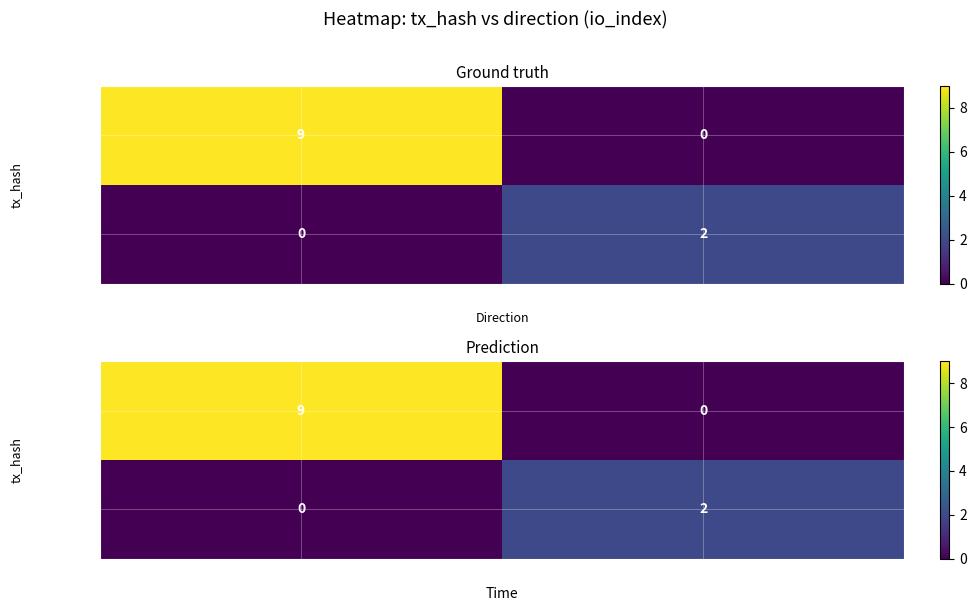

List the labels in order of 4db5a4c6… value, smallest first.

-1, 1